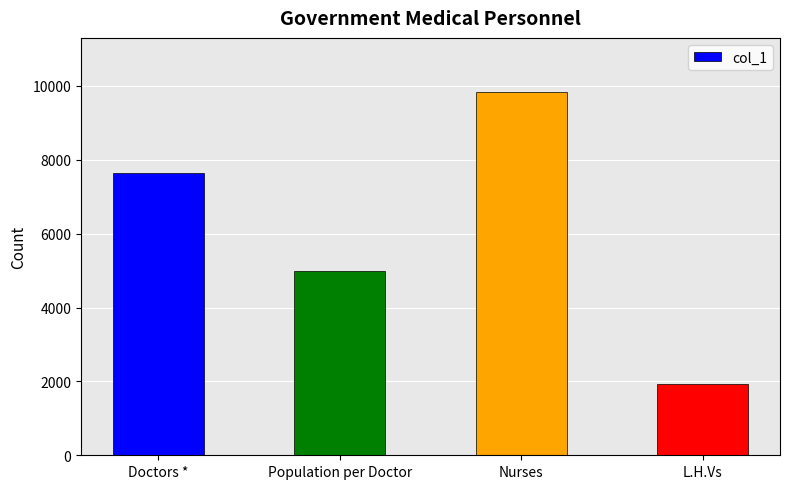

List the labels in order of value, smallest first.

L.H.Vs, Population per Doctor, Doctors *, Nurses